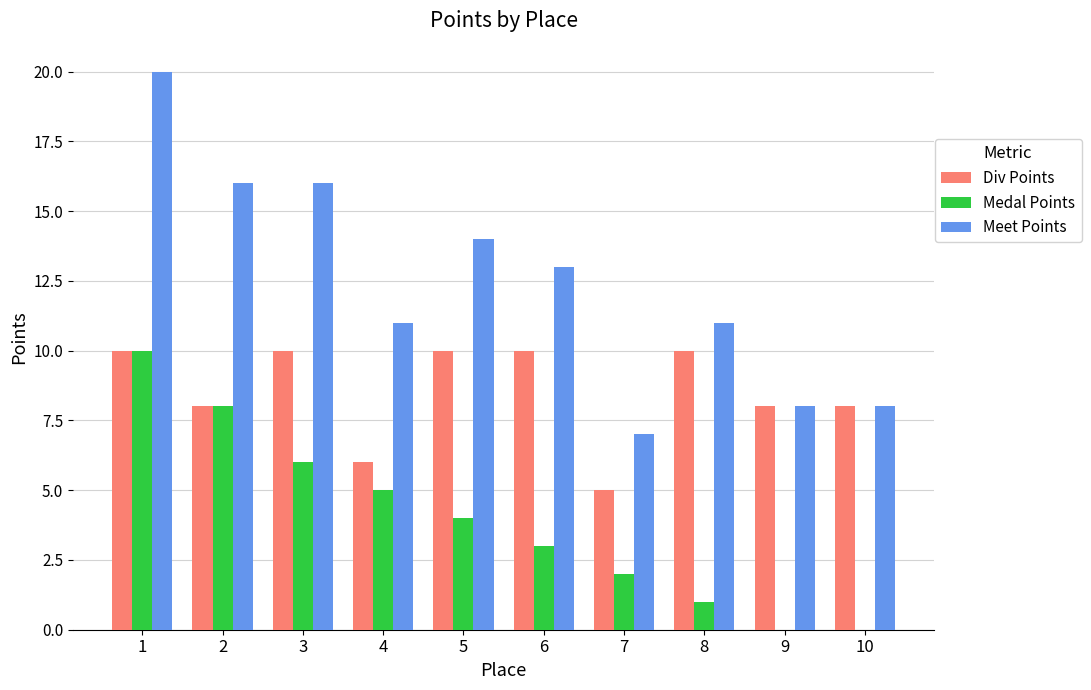

Which series has the widest spread of values?

Meet Points